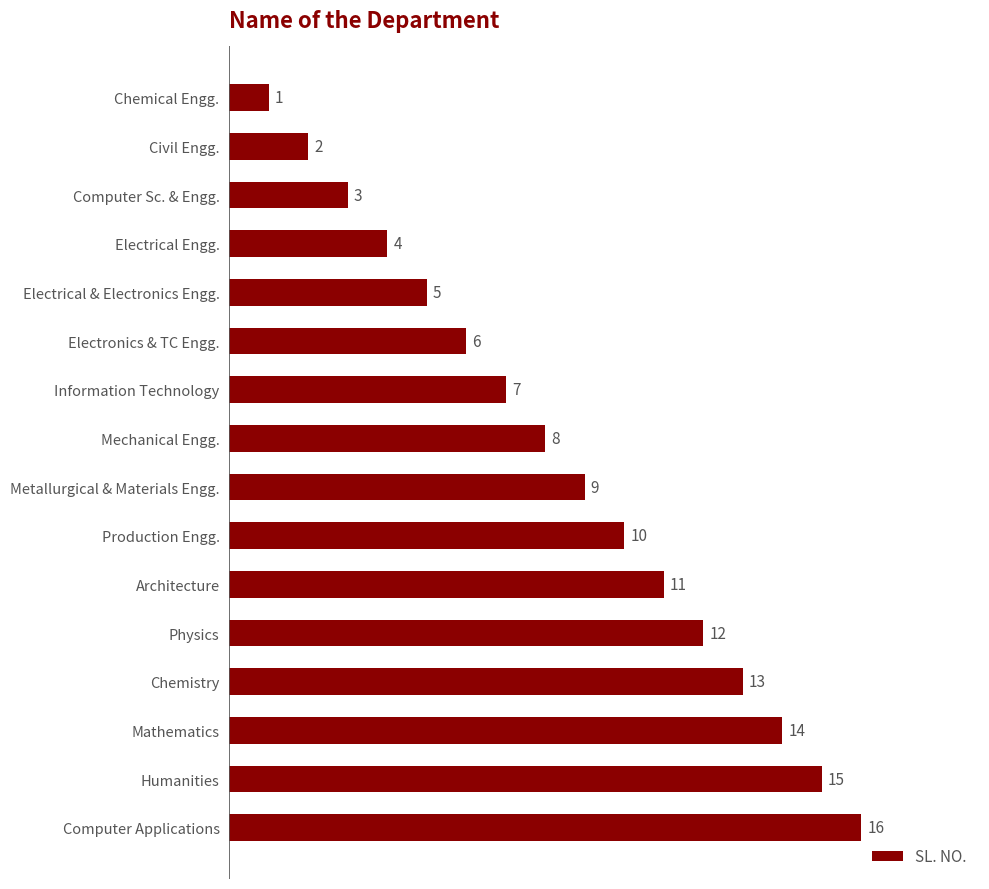

What is the difference between the second highest and minimum values?

14